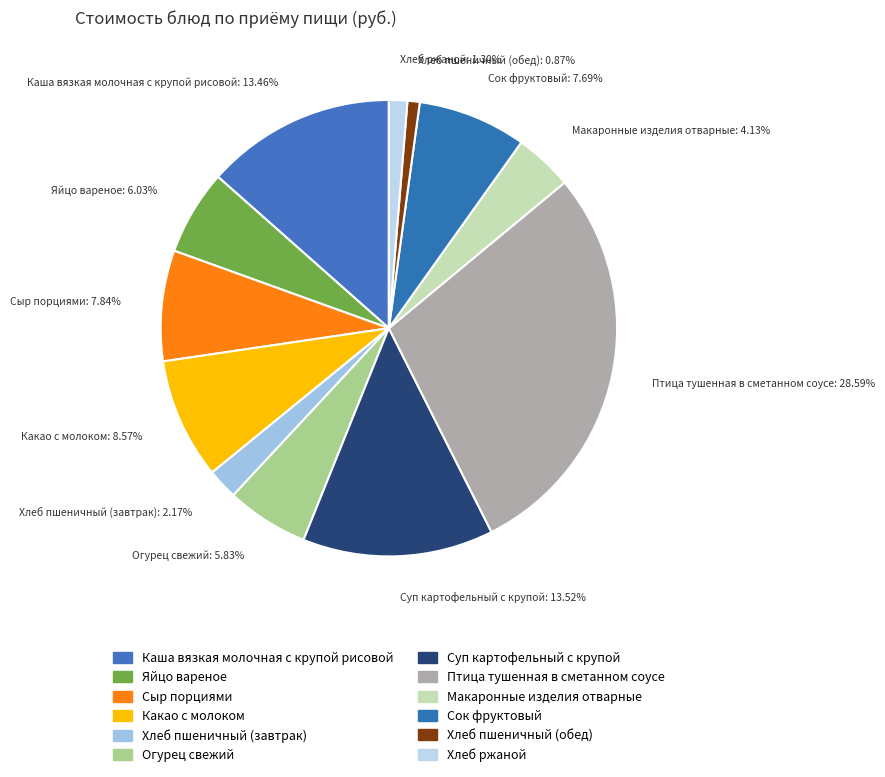

Combined, do Каша вязкая молочная с крупой рисовой: 13.46% and Птица тушенная в сметанном соусе: 28.59% account for over 50%?

No